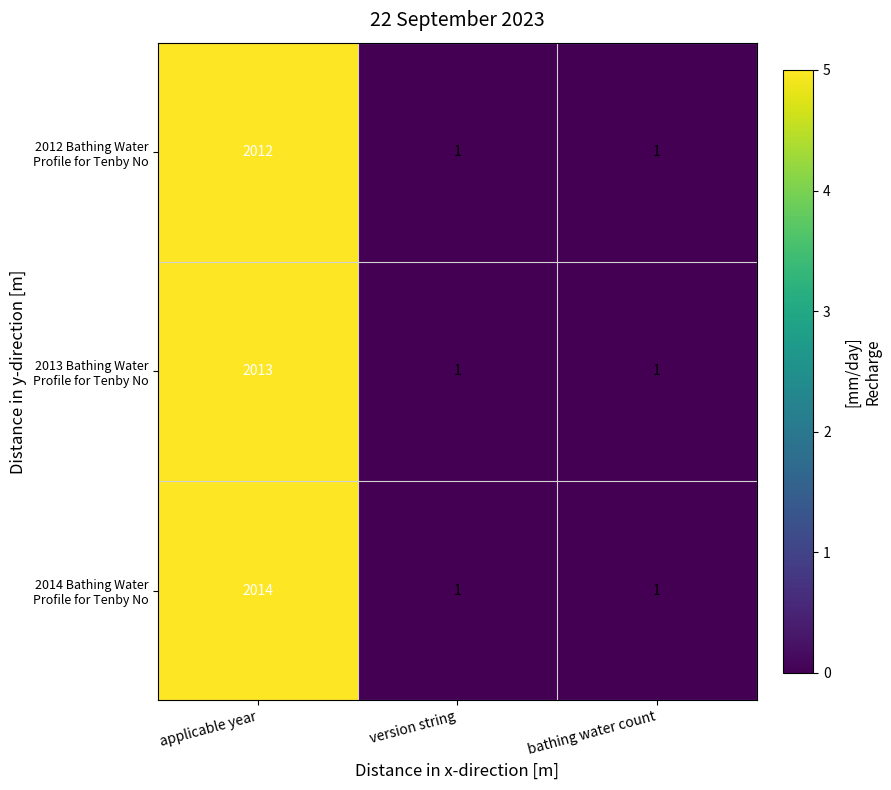

What is the greatest value displayed?

2014